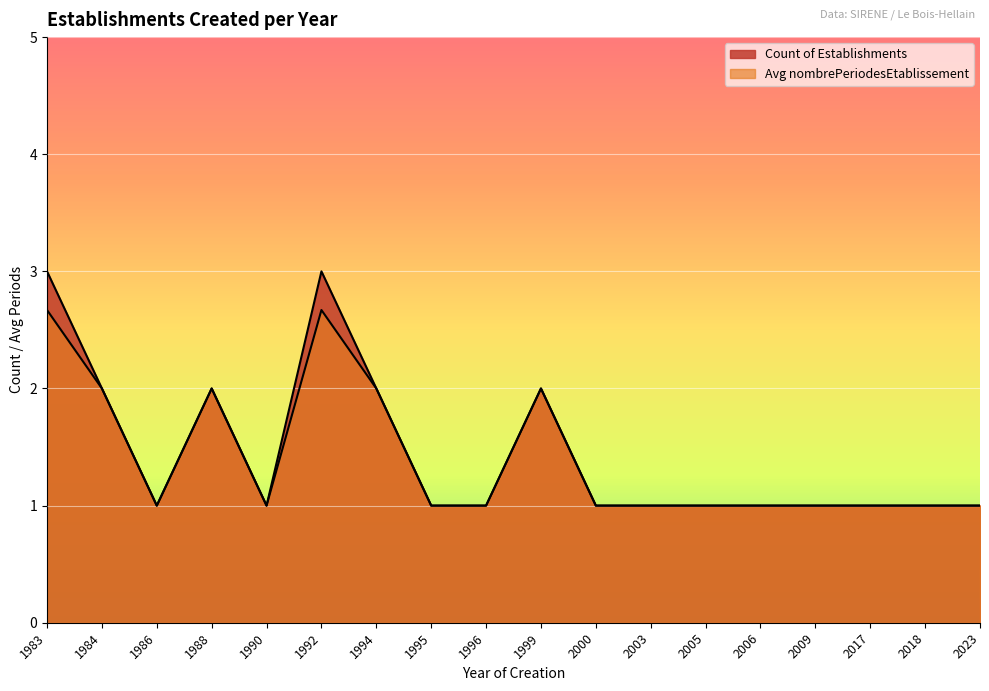

The value of Count of Establishments at 1994 is 2.0. True or false?

True